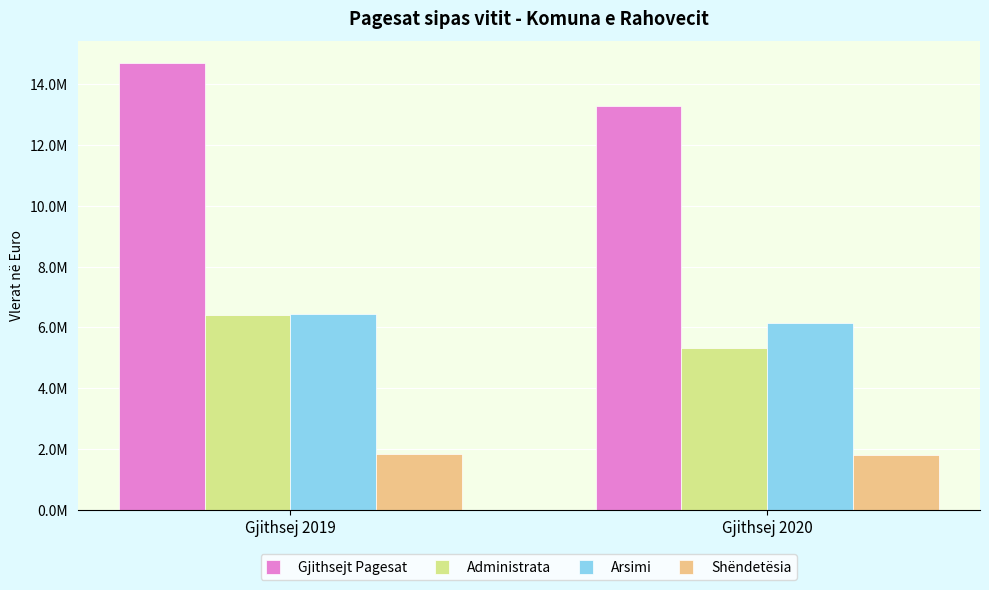

Where is Gjithsejt Pagesat nearest to the value 13984266?

Gjithsej 2020